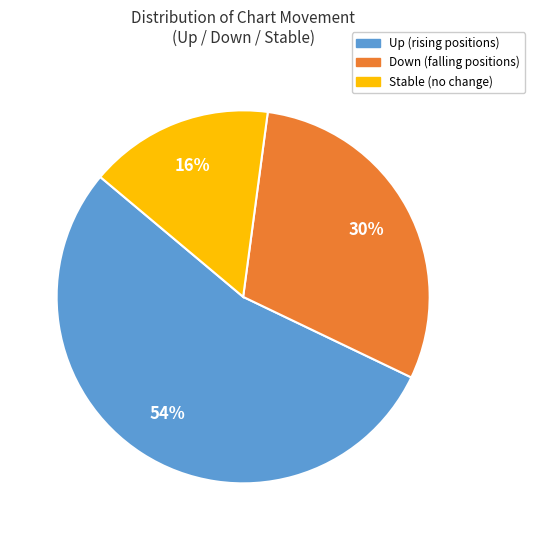

Is there any slice that represents more than half of the pie?

Yes